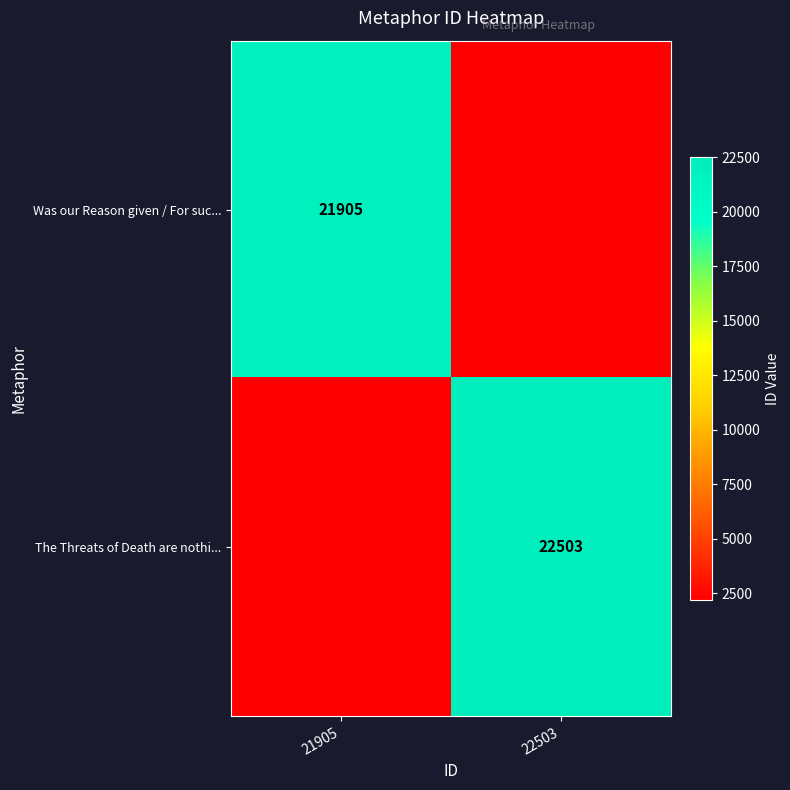

Is the value of Was our Reason given / For suc... at 21905 greater than the value of The Threats of Death are nothi... at 22503?

No